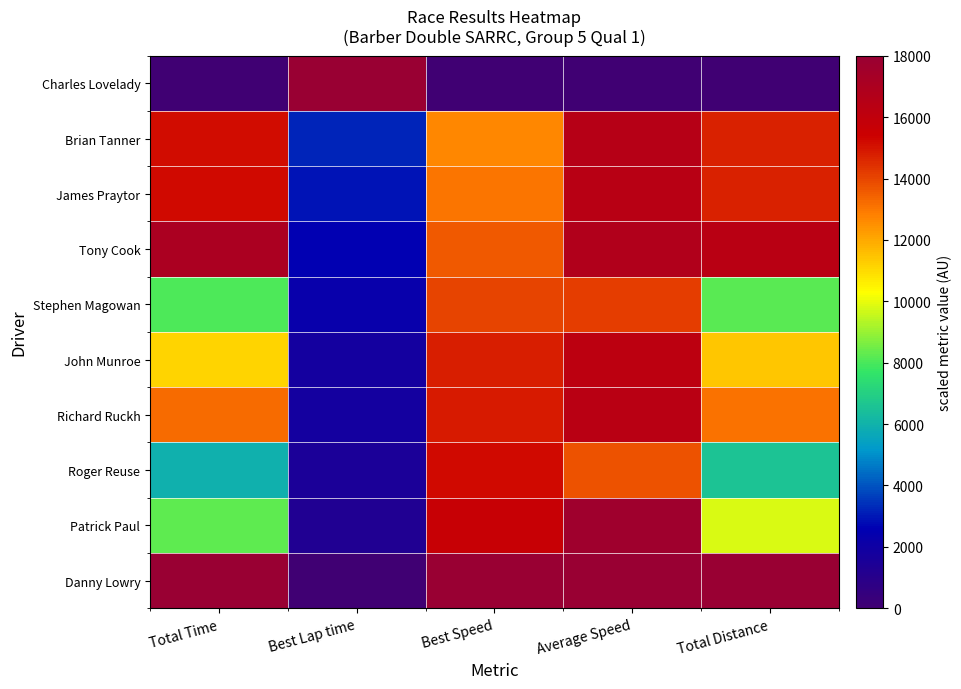

At Best Speed, list the series in order from smallest to largest.

Charles Lovelady, Brian Tanner, James Praytor, Tony Cook, Stephen Magowan, John Munroe, Richard Ruckh, Roger Reuse, Patrick Paul, Danny Lowry